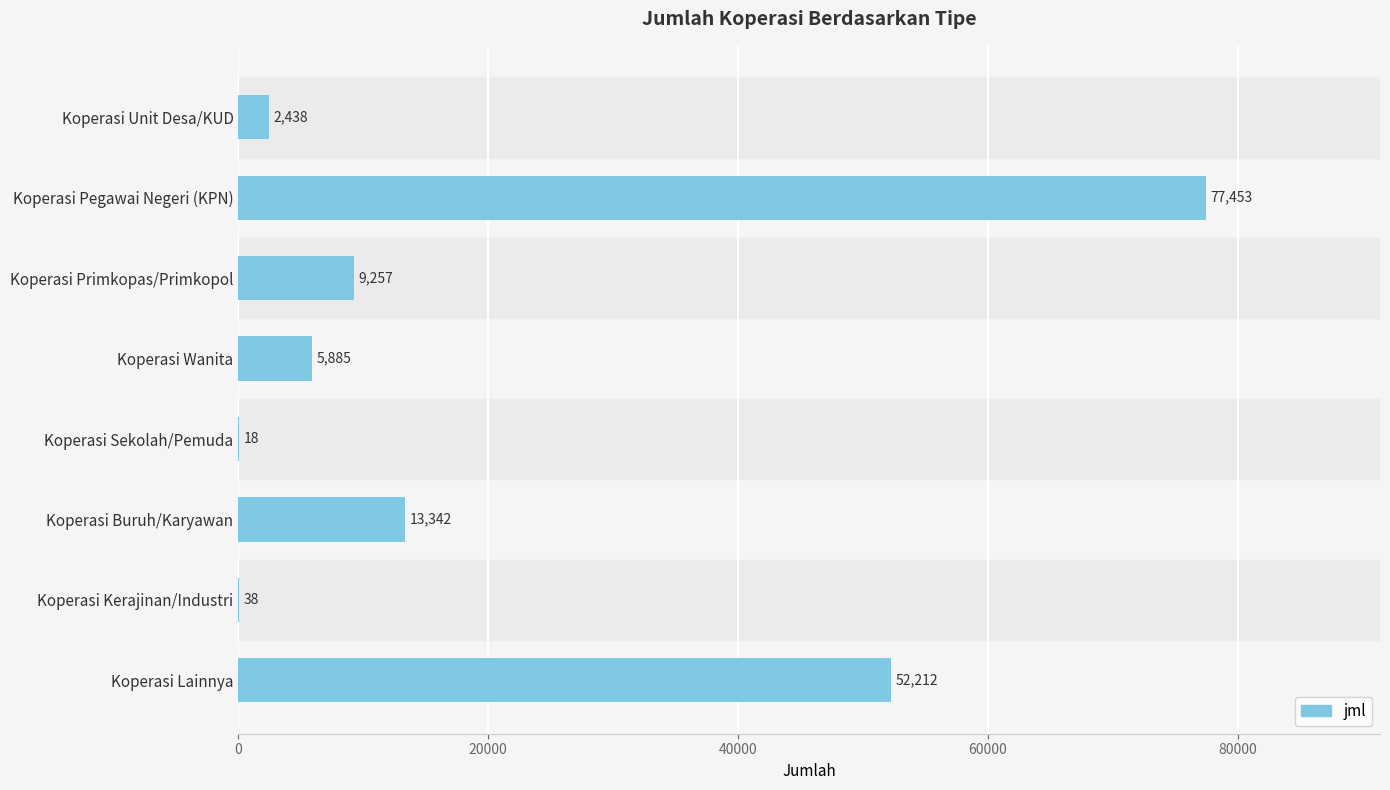

At which category does the chart reach its peak across all series?

Koperasi Pegawai Negeri (KPN)